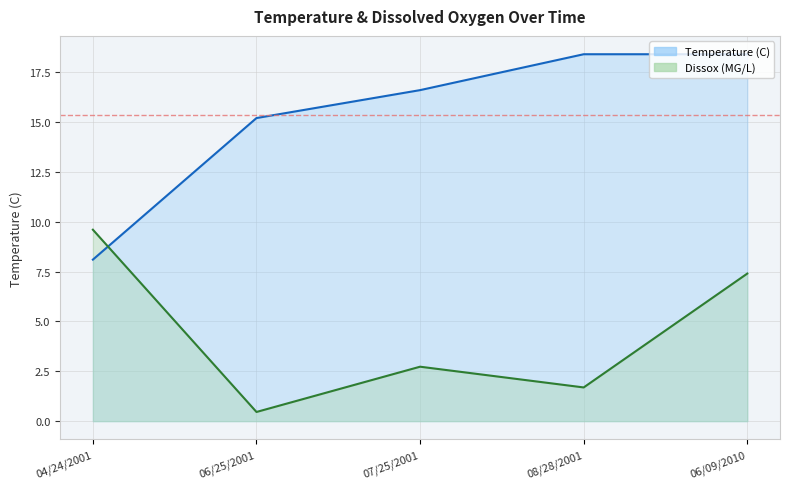

What is the average value of the Dissox series?

4.4